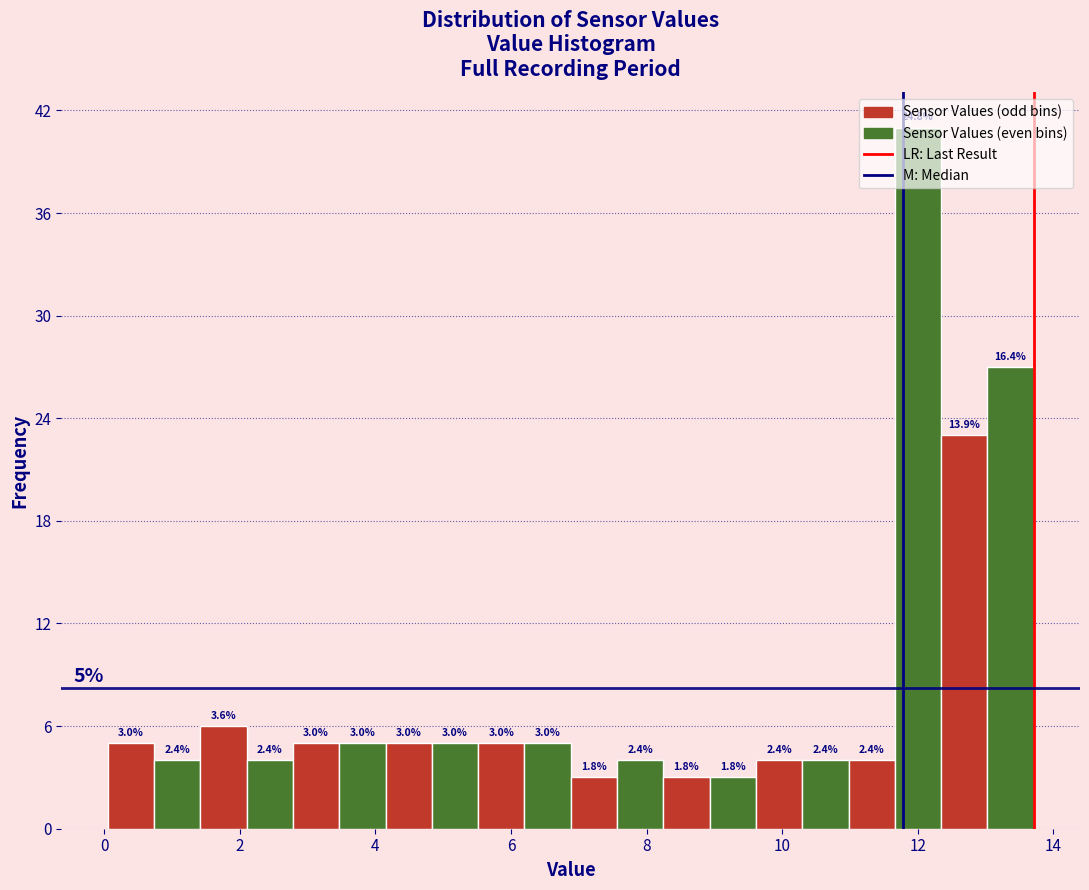

Around what value on the x-axis is the tallest bar? Give the approximate position of its centre, as read against the axis.

12.0